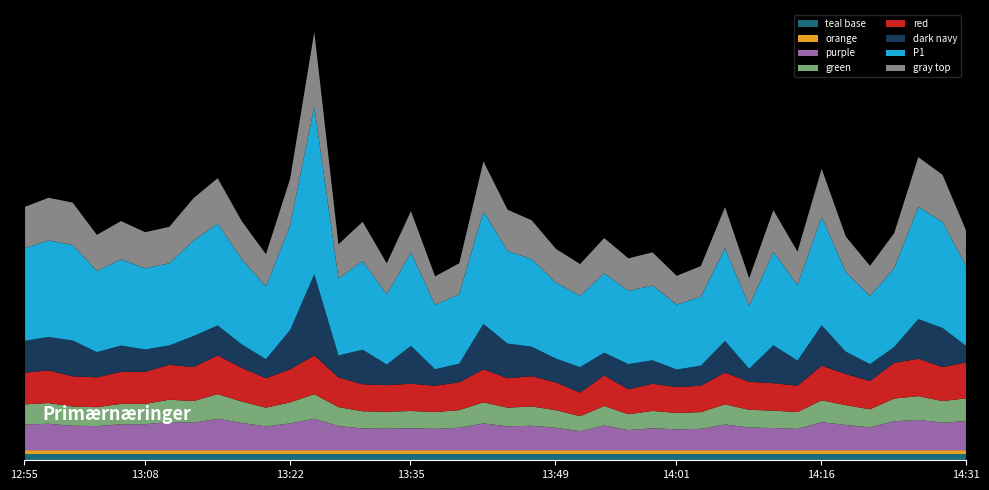

What is the label of the 5th point from the right?

14:21